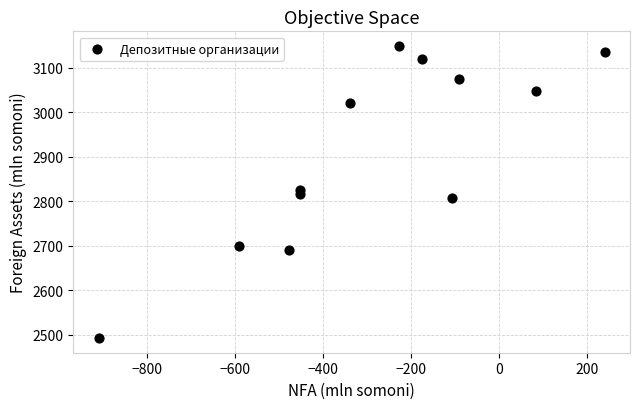

What is the average X value?

-291.4